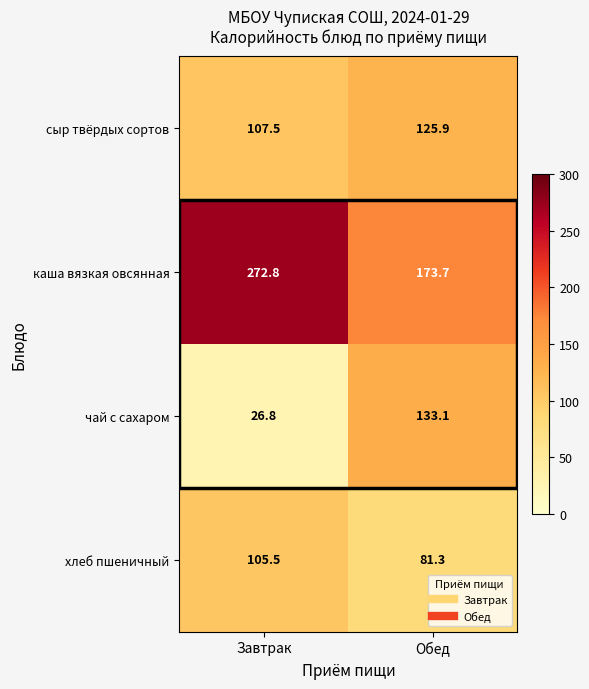

Which category has the highest value across all series?

Завтрак